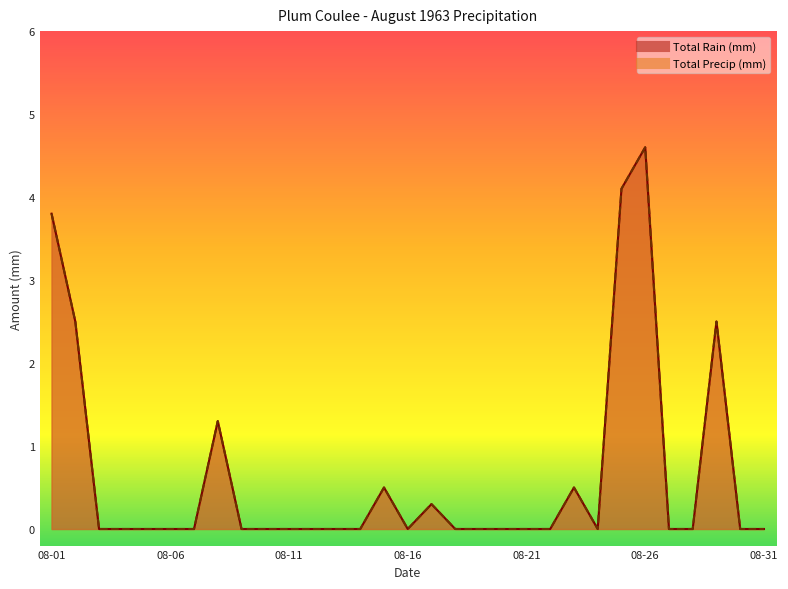

What is the total value across all series at 1963-08-15?

1.0